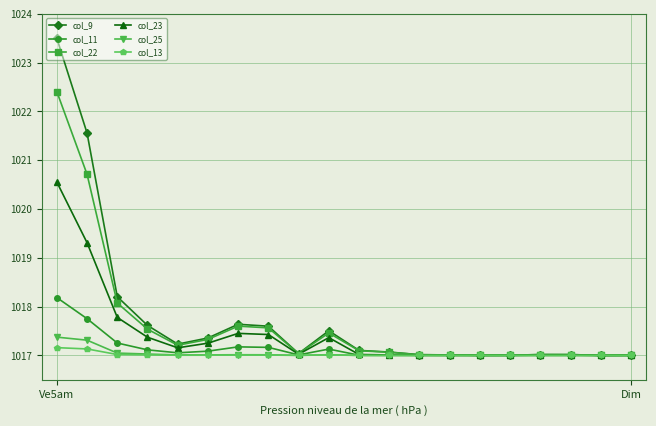

Which series has the widest spread of values?

col_9